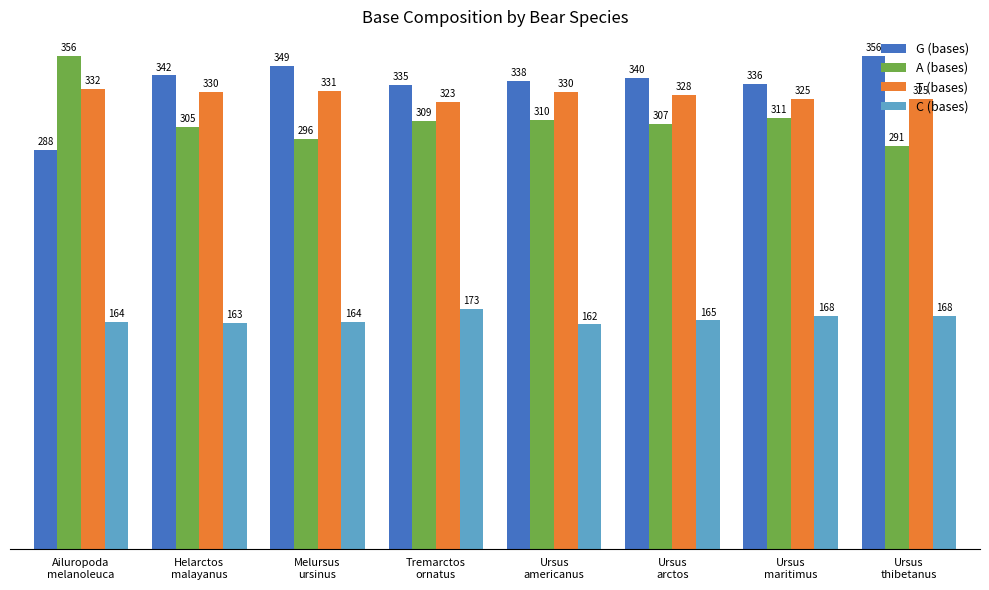

What is the sum of all G (bases) values?

2684